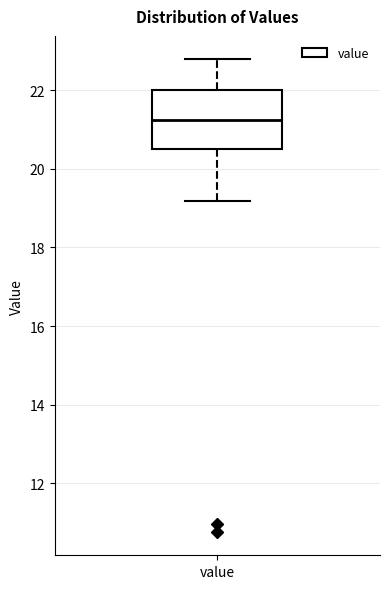

Read this box plot against the y-axis: the position of the median line, the range covered by the box, and the ends of both whiskers. The values are not printed on the chart, so give them approximately, as read against the axis.

median 21.2, box 20.4 to 22.0, whiskers 19.2 to 22.8